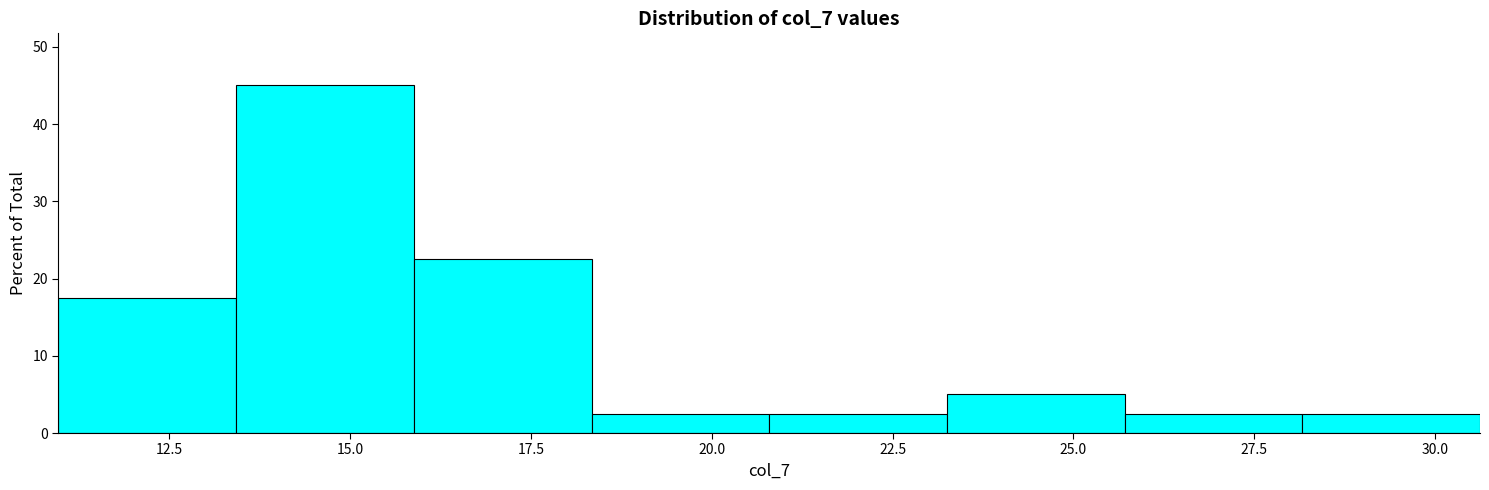

Which range on the x-axis has the tallest bar?

13.5 to 16.0